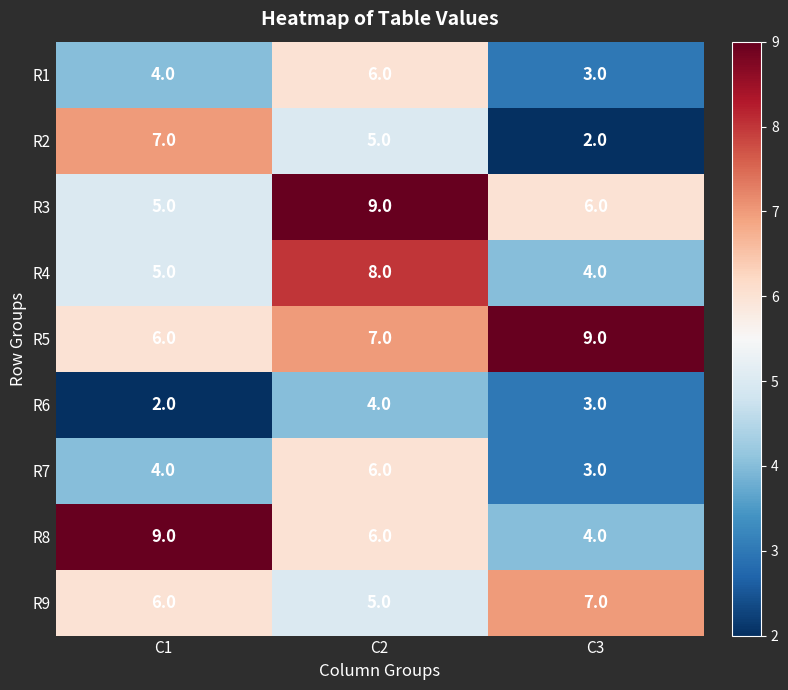

The value of R7 at C2 is 2. True or false?

False